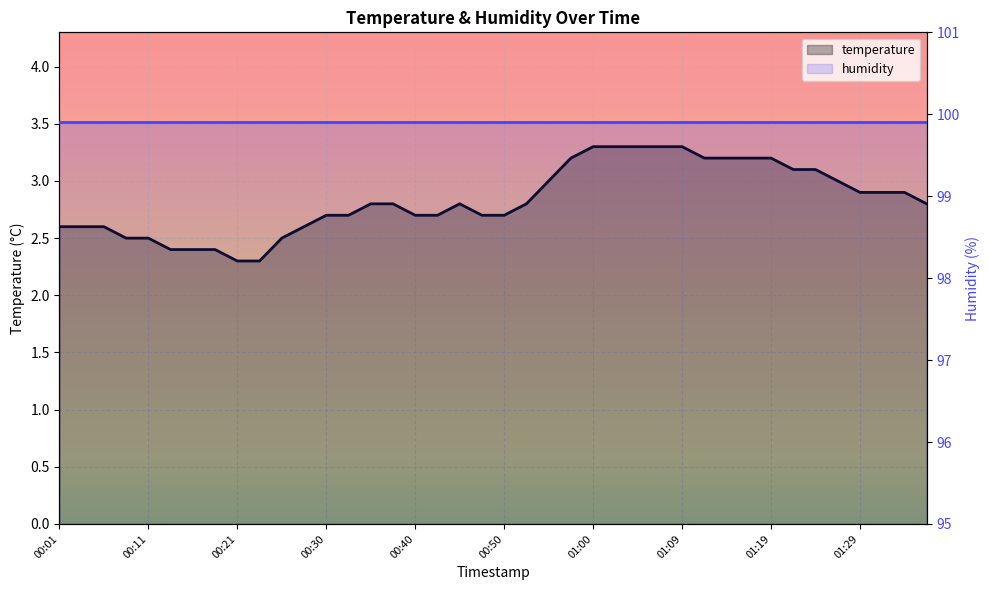

How many points are higher than both their immediate neighbors (excluding endpoints)?

1